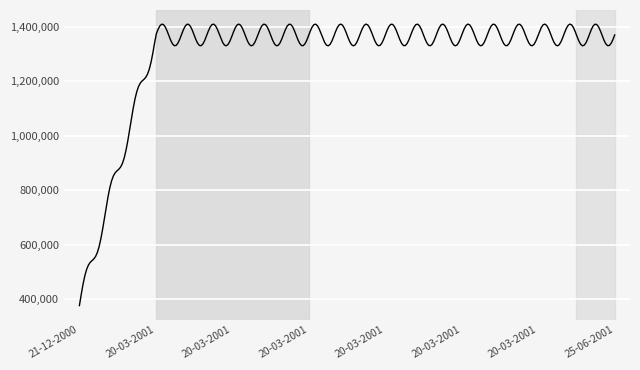

What is the sum of all values?

389348304.0